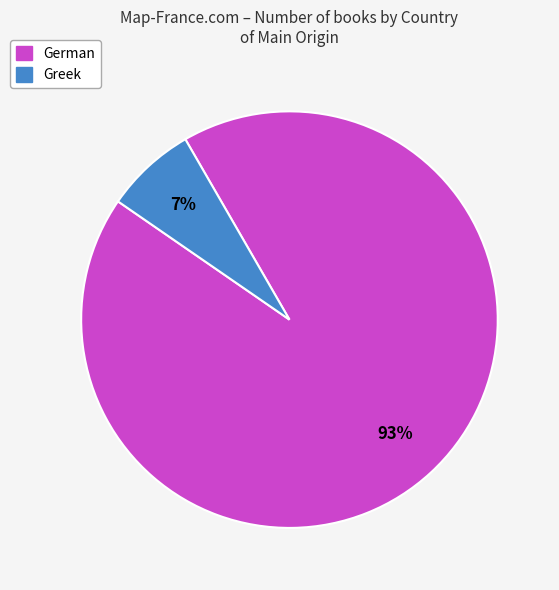

Is there a majority slice in this chart?

Yes